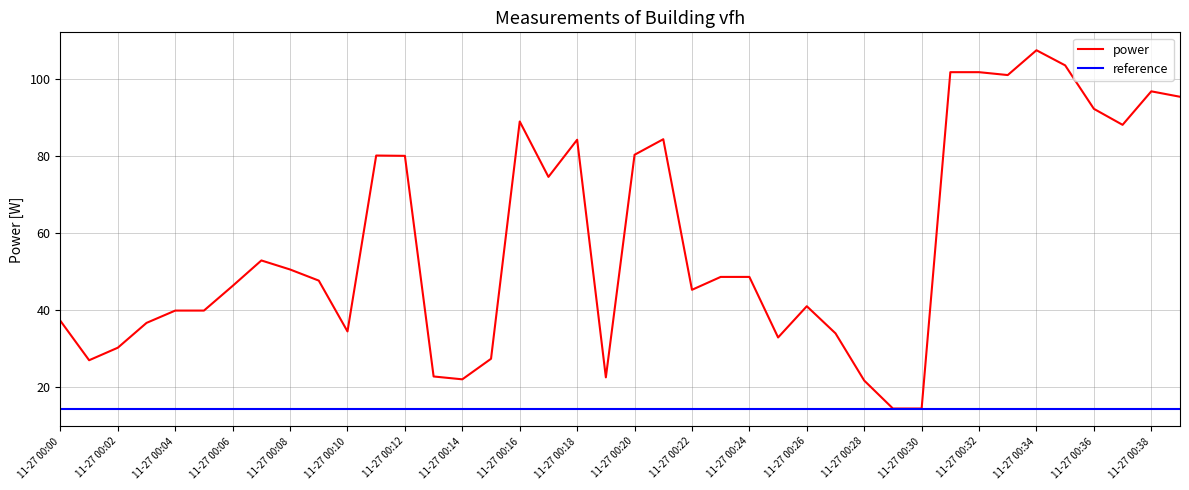

True or false: the data shows 39.8 at 00:04.

True